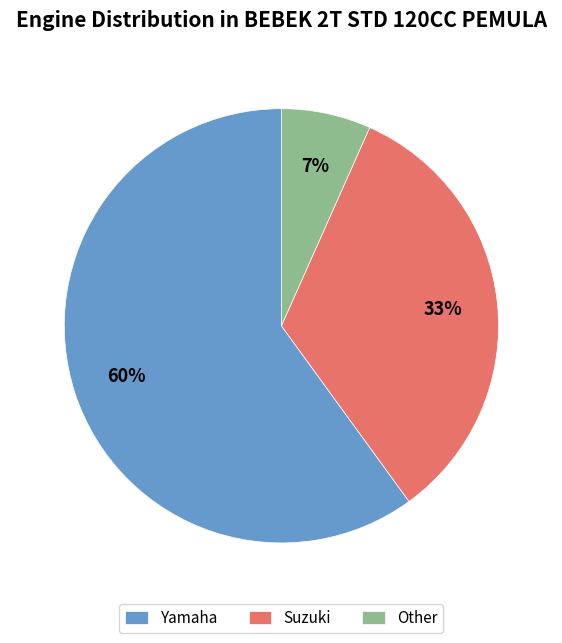

What is the ratio of the value at Other to the value at Yamaha?

0.1